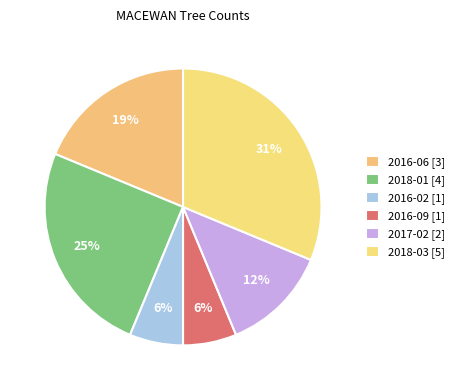

Count the number of slices in the pie.

6